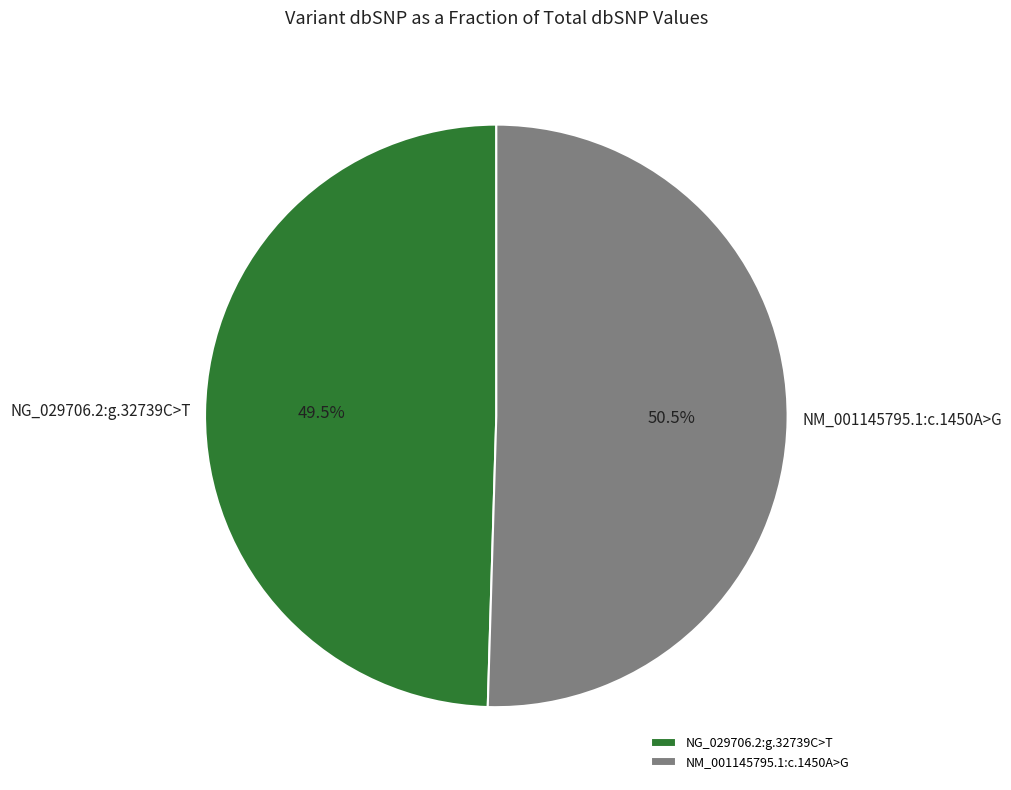

What percentage is NOT represented by NM_001145795.1:c.1450A>G?

49.5%